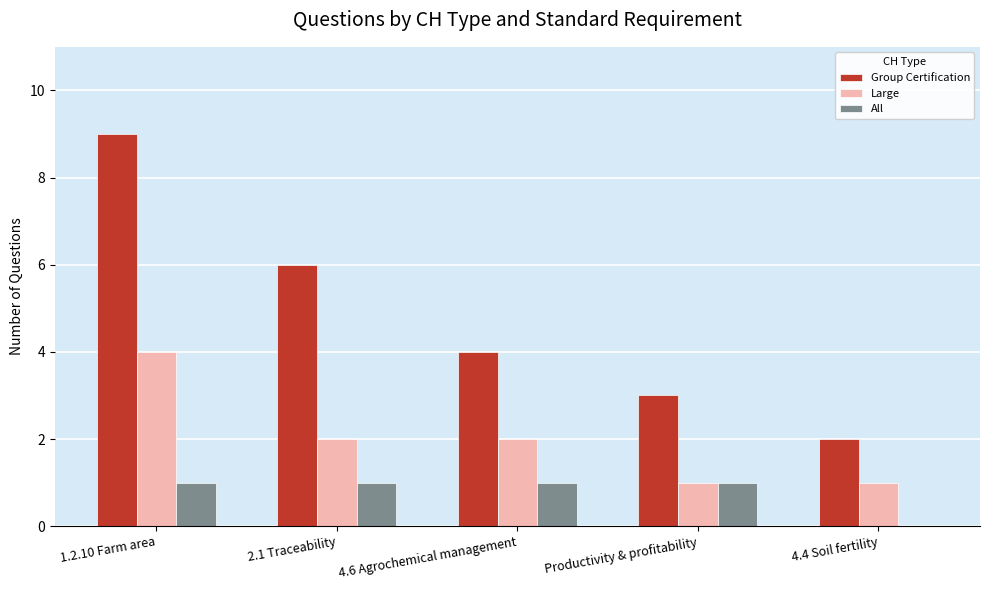

What is the spread (max minus min) of values at 2.1 Traceability?

5